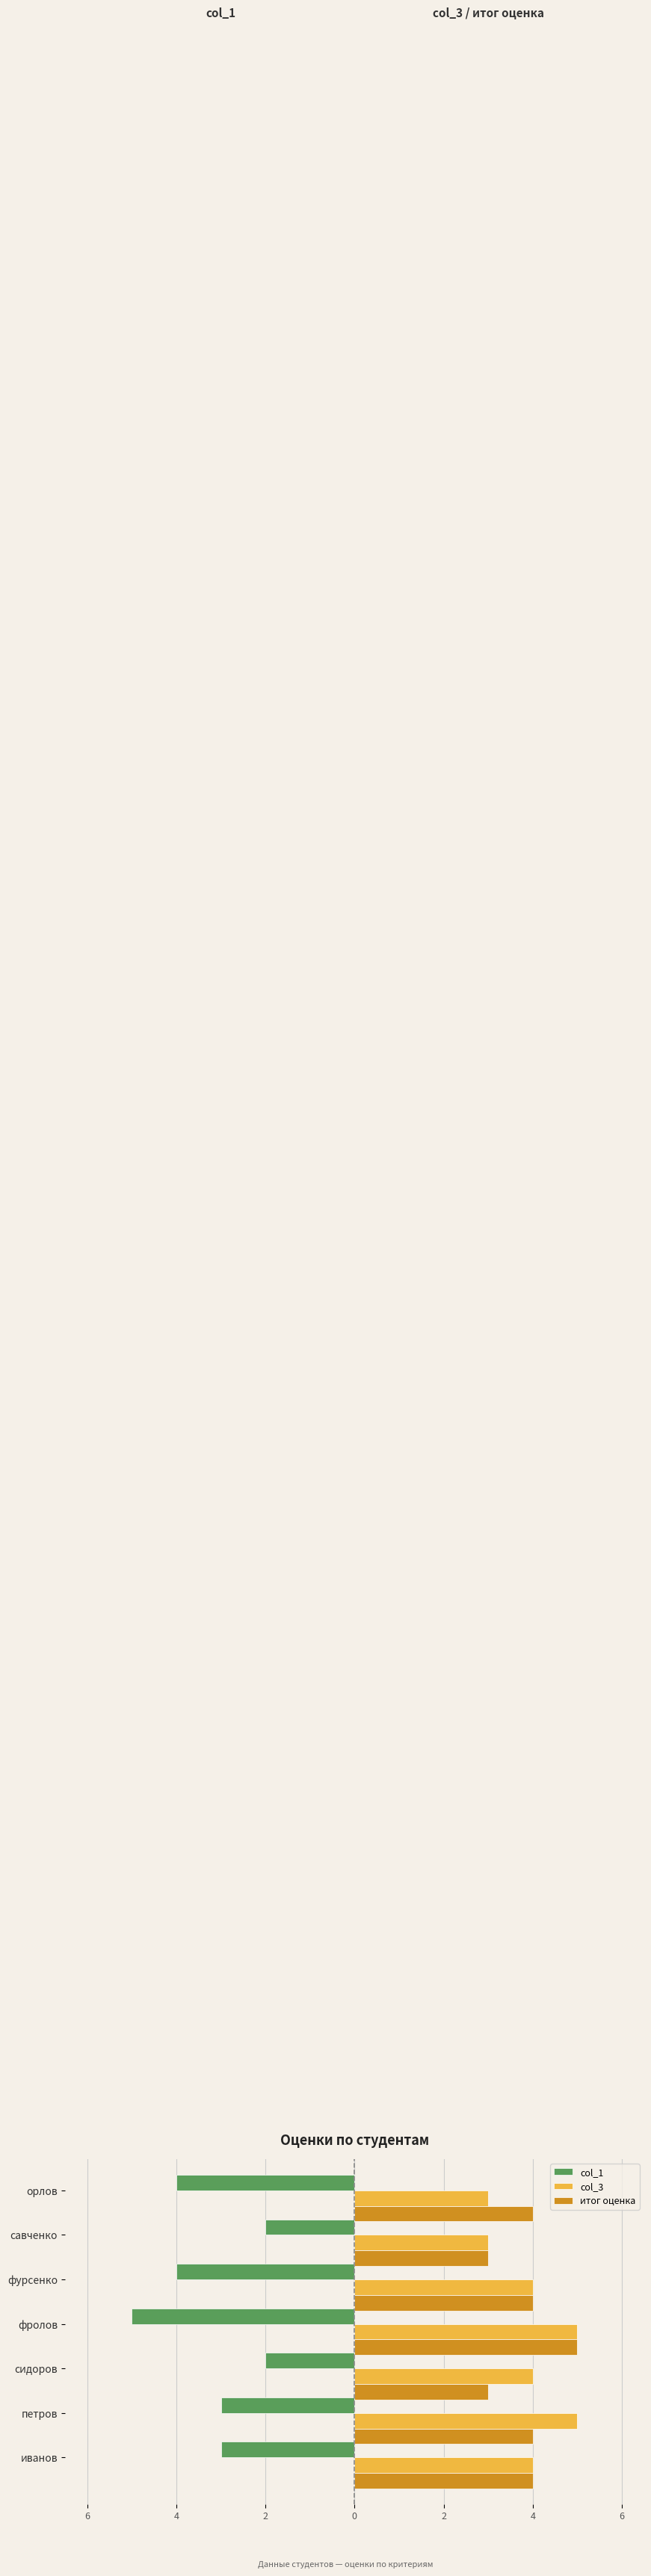

What are all the series names shown in the legend?

col_1, col_3, итог оценка